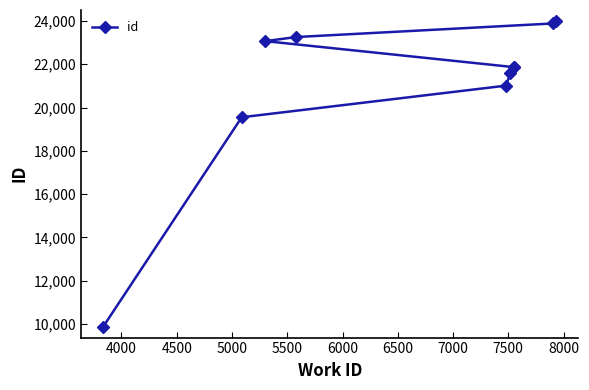

What is the value of the 5th point from the left?

21009